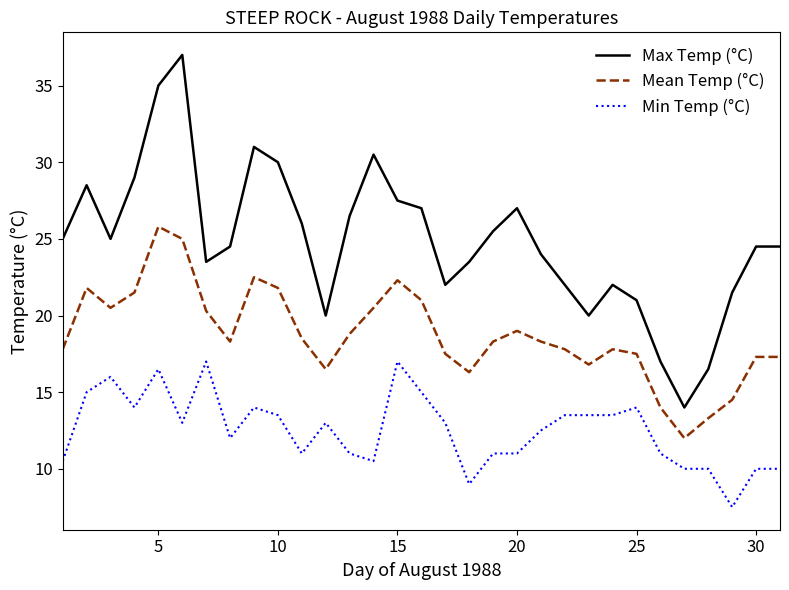

Reading right to left, transcribe all the data shown in this chart.

Max Temp (°C): 24.5	24.5	21.5	16.5	14.0	17.0	21.0	22.0	20.0	22.0	24.0	27.0	25.5	23.5	22.0	27.0	27.5	30.5	26.5	20.0	26.0	30.0	31.0	24.5	23.5	37.0	35.0	29.0	25.0	28.5	25.0
Mean Temp (°C): 17.3	17.3	14.5	13.3	12.0	14.0	17.5	17.8	16.8	17.8	18.3	19.0	18.3	16.3	17.5	21.0	22.3	20.5	18.8	16.5	18.5	21.8	22.5	18.3	20.3	25.0	25.8	21.5	20.5	21.8	17.8
Min Temp (°C): 10.0	10.0	7.5	10.0	10.0	11.0	14.0	13.5	13.5	13.5	12.5	11.0	11.0	9.0	13.0	15.0	17.0	10.5	11.0	13.0	11.0	13.5	14.0	12.0	17.0	13.0	16.5	14.0	16.0	15.0	10.5